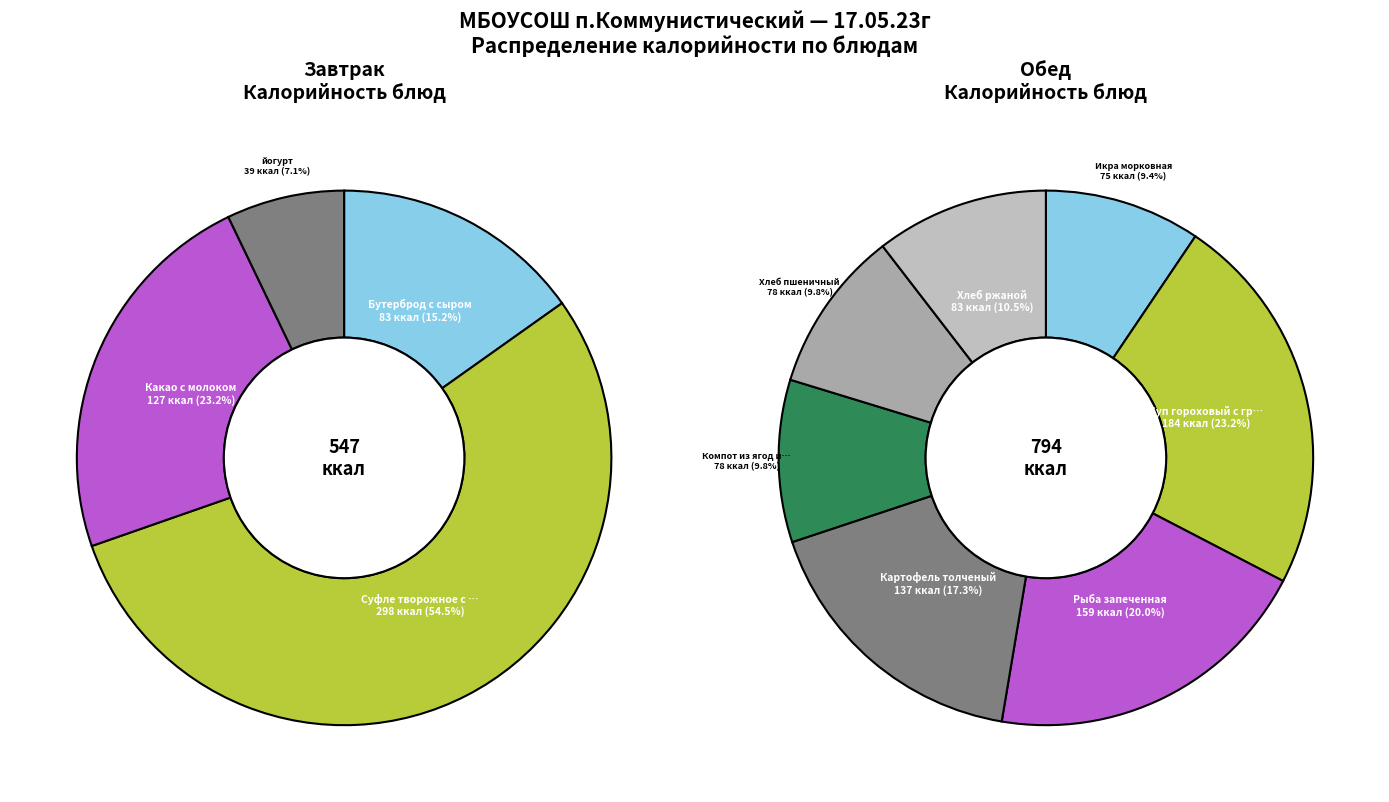

True or false: Хлеб пшеничный accounts for 1% of the total.

False